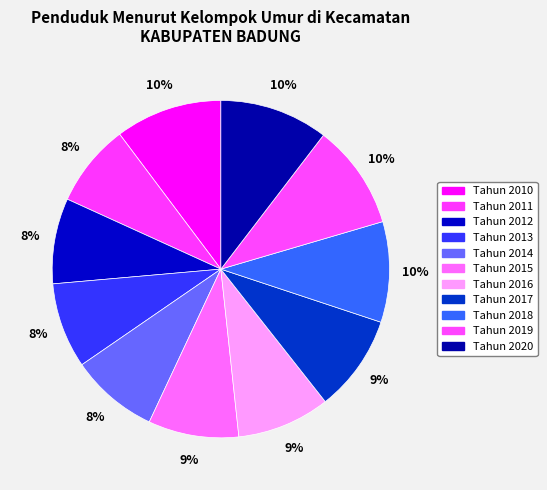

True or false: Tahun 2018 accounts for 1% of the total.

False